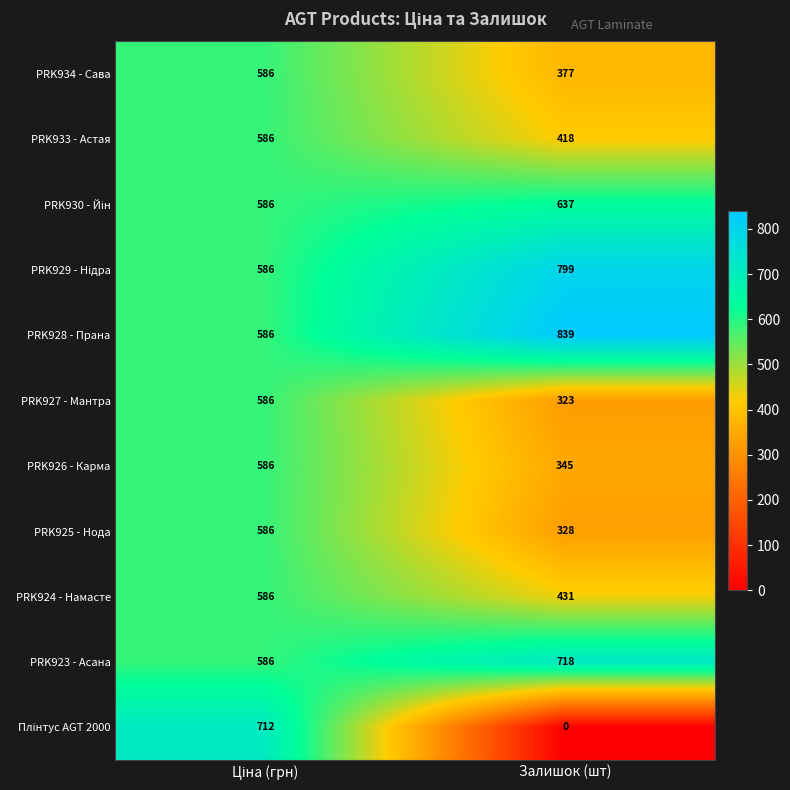

Count the number of data series in this chart.

11